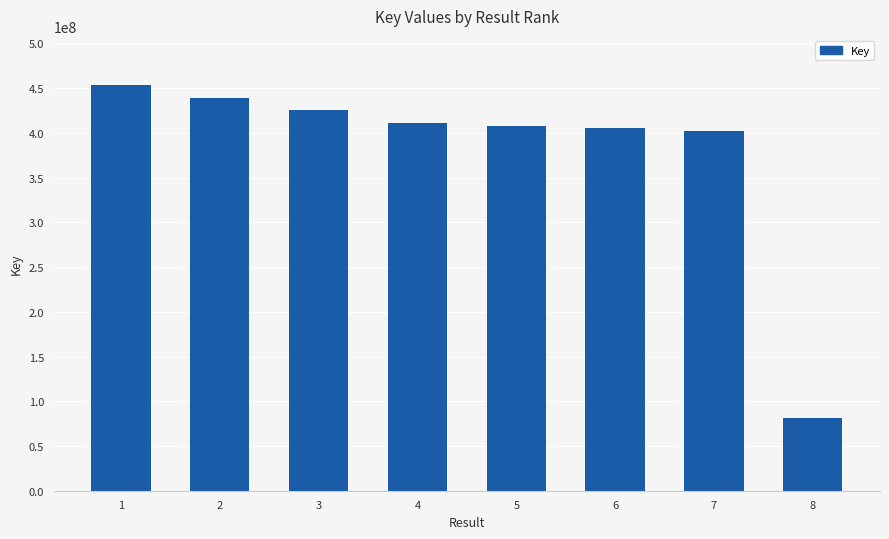

What is the value of the 3rd bar from the left?

425405728